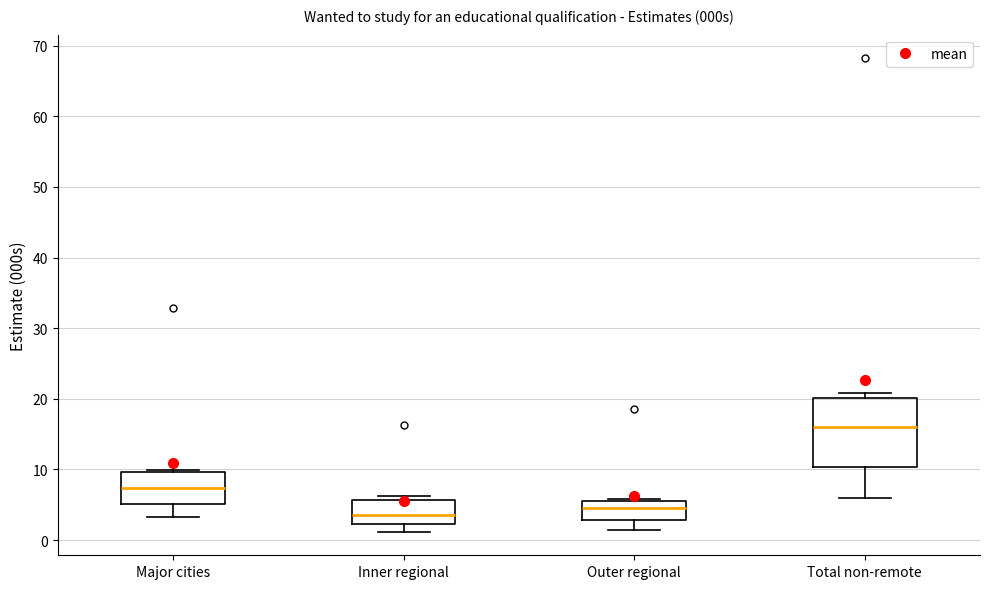

Which box has the lowest median line?

Inner regional